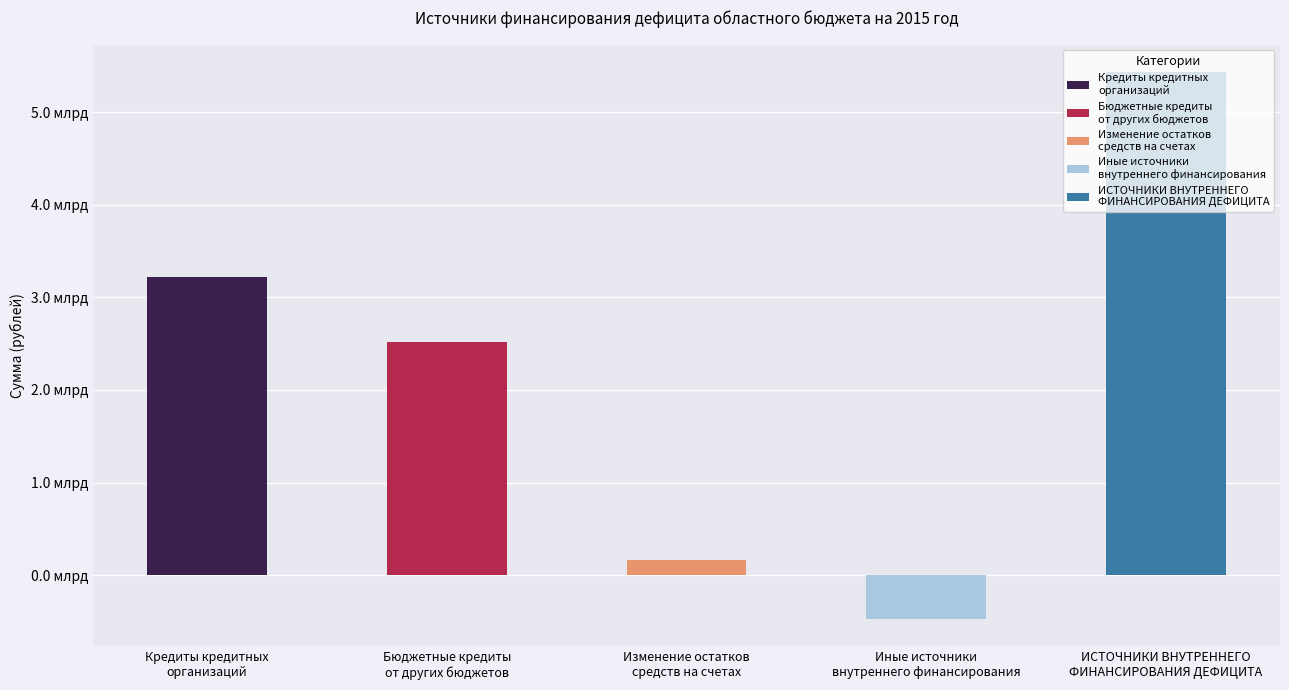

True or false: the data shows 5435844248.5 at ИСТОЧНИКИ ВНУТРЕННЕГО
ФИНАНСИРОВАНИЯ ДЕФИЦИТА.

True